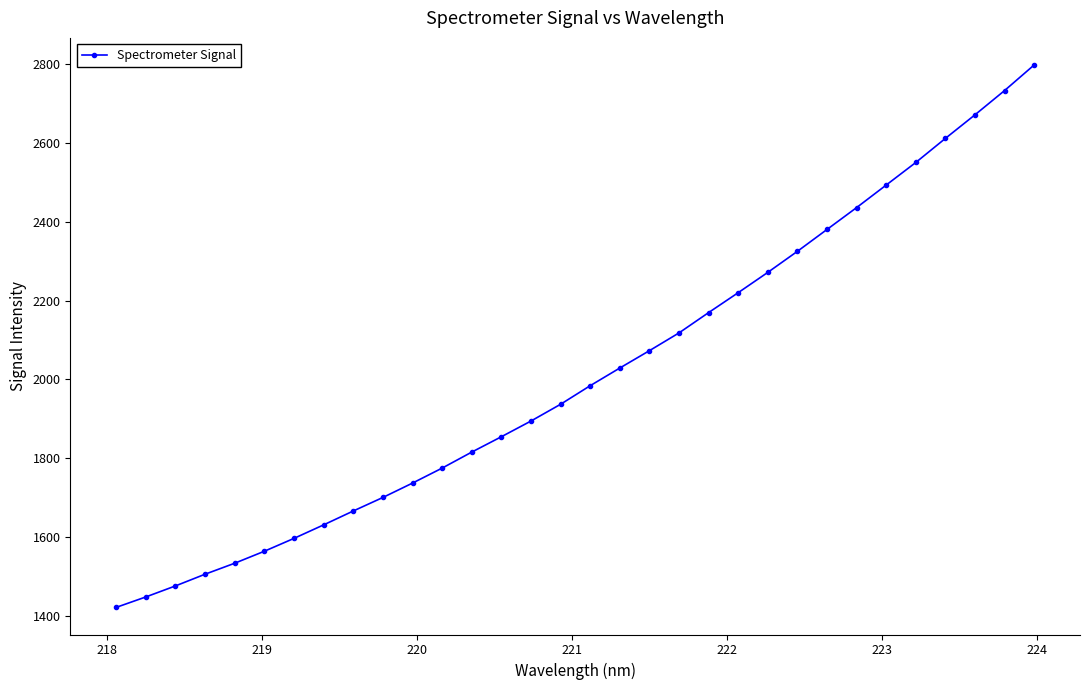

What is the value of the 12th point from the left?

1774.6